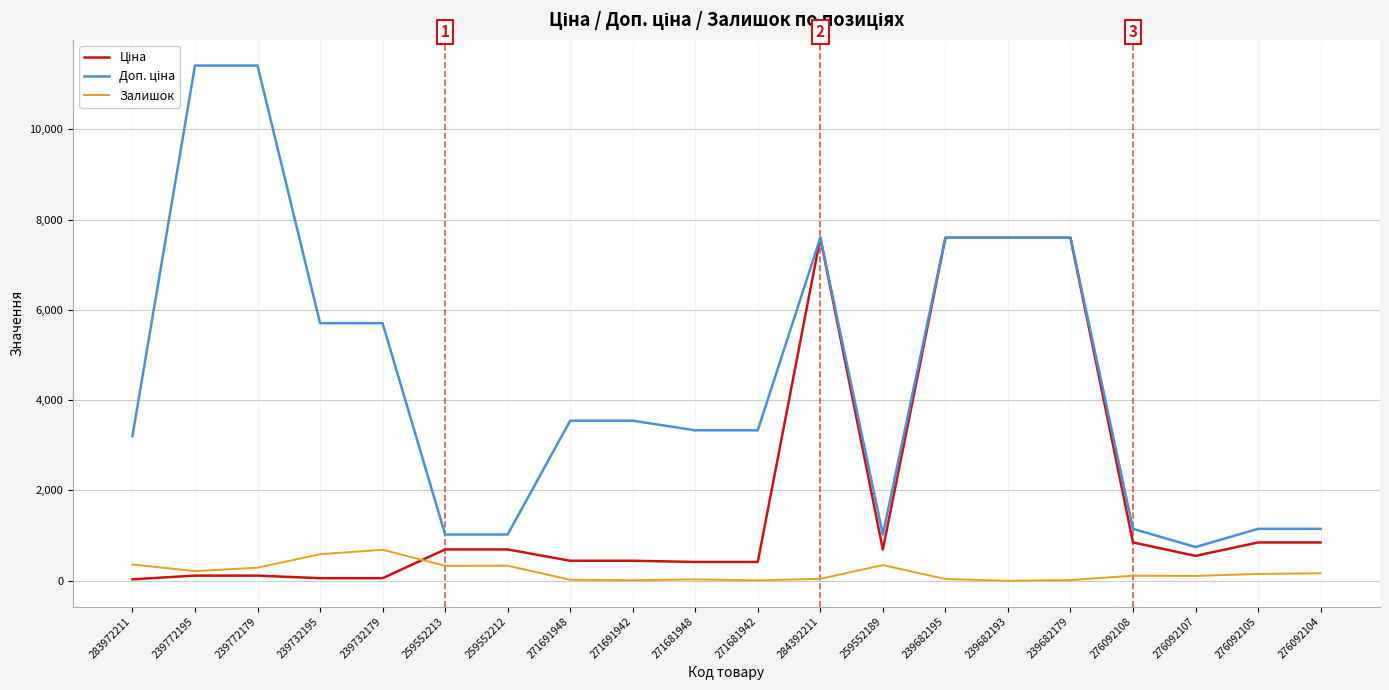

What is the maximum value shown in the chart?

11410.0